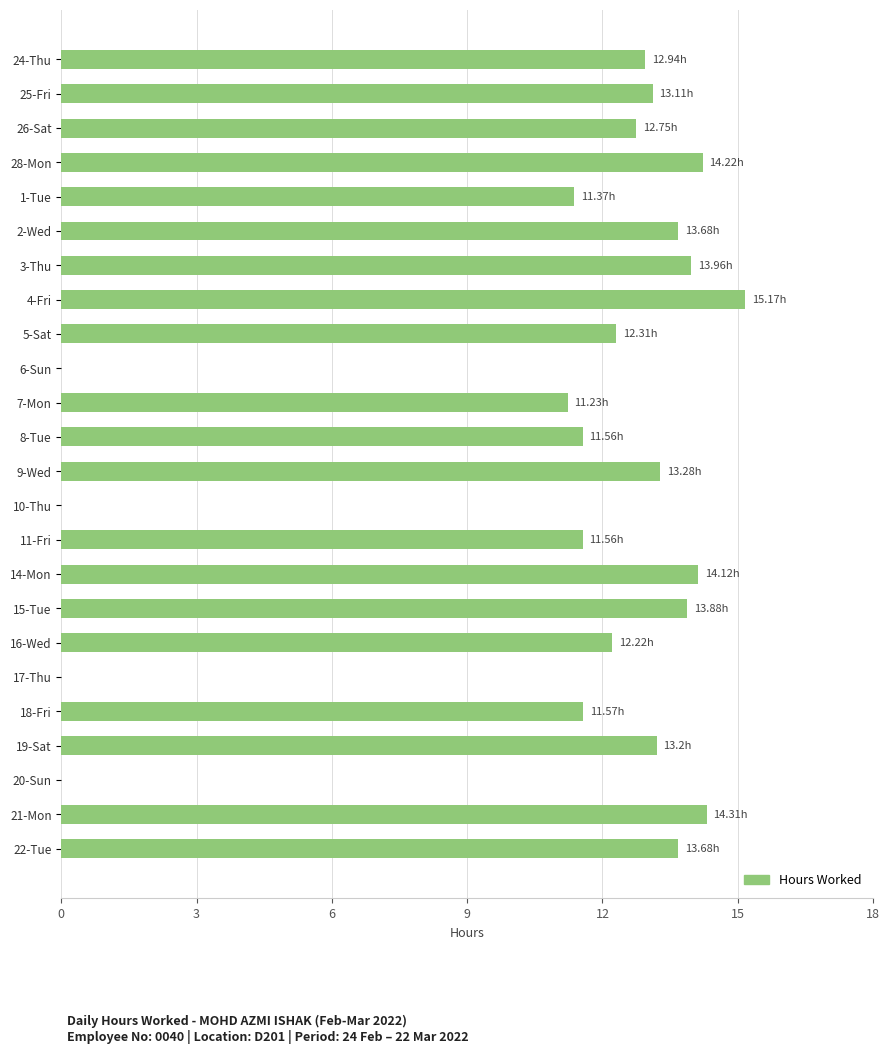

What is the sum of all values?

260.1